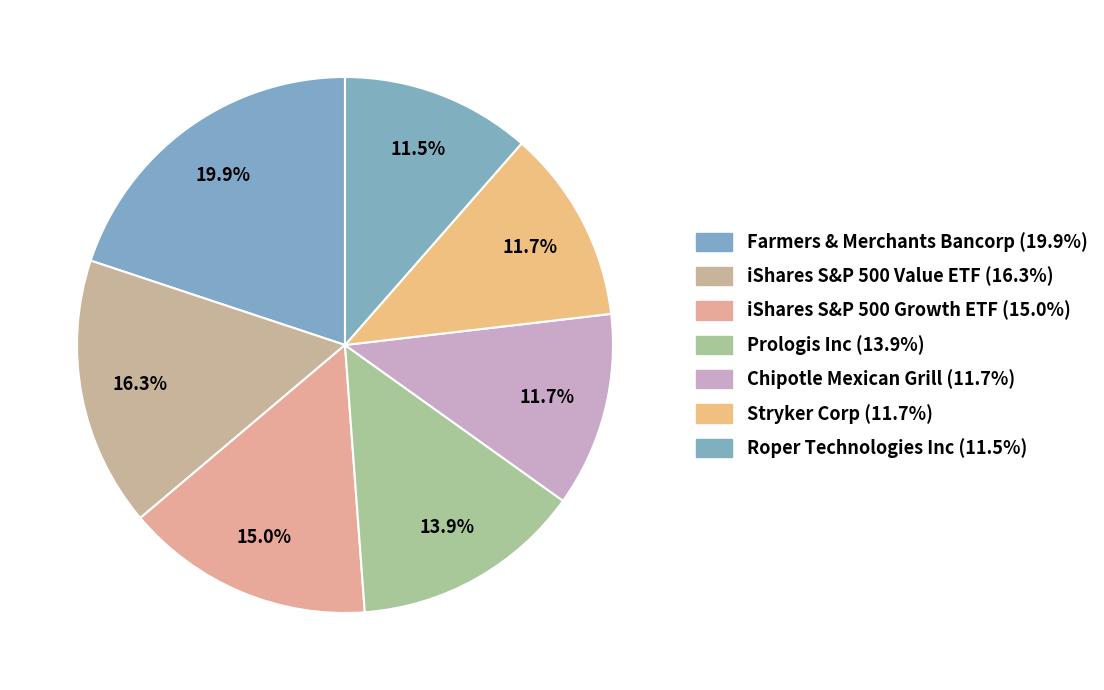

Does Stryker Corp represent more than half of the total?

No